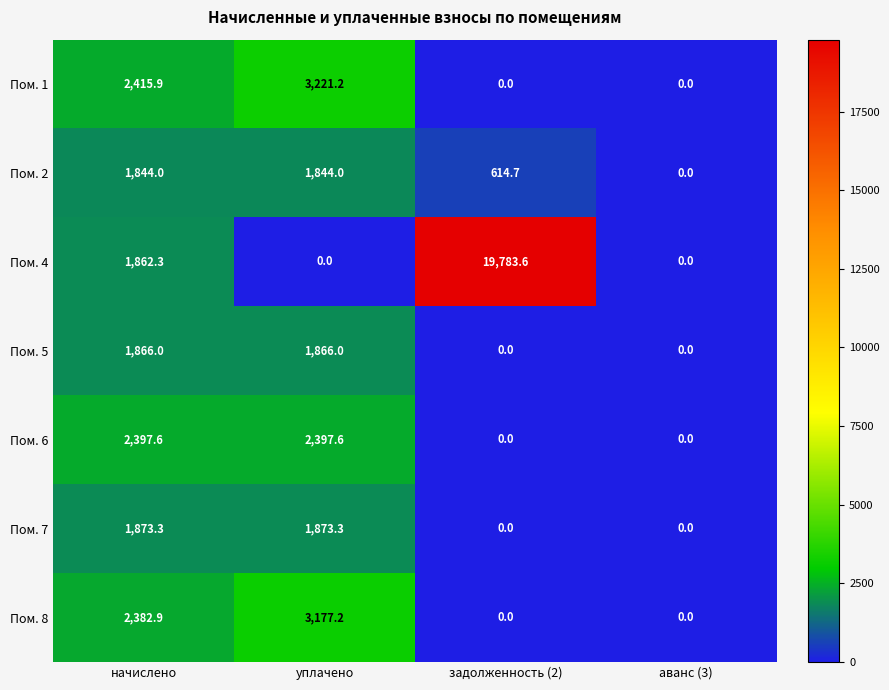

The Пом. 4 series shows 0.0 at уплачено. True or false?

True